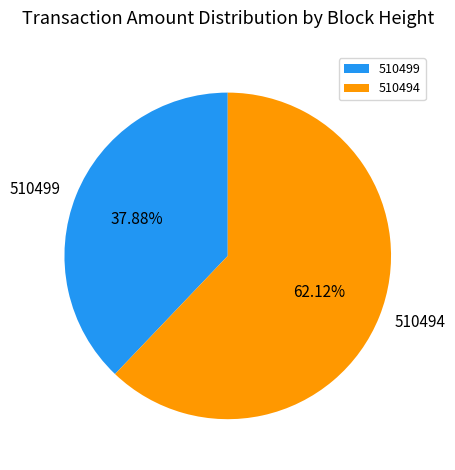

To the nearest percent, what portion does 510499 represent?

38%